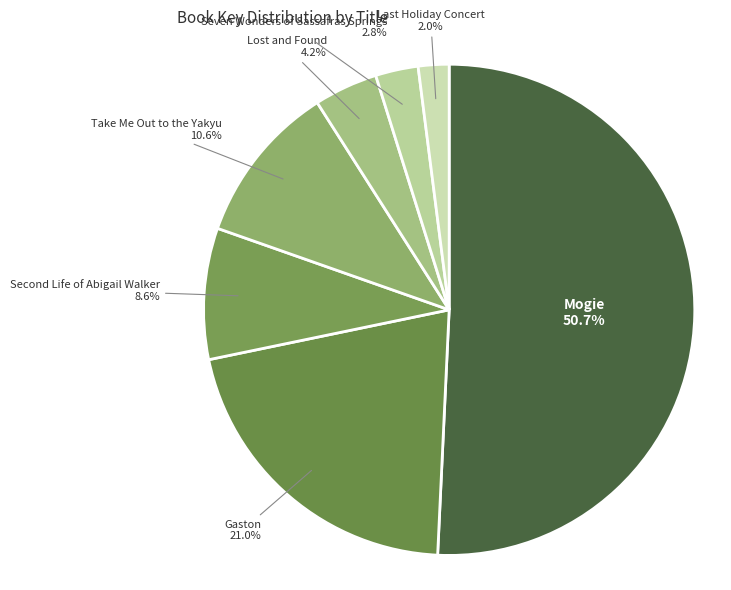

Which category accounts for the majority?

Mogie